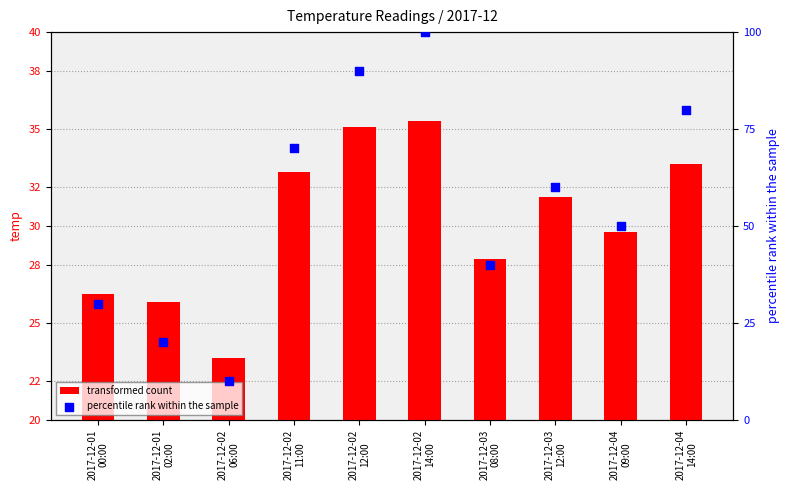

Which series has the largest total across all categories?

percentile rank within the sample